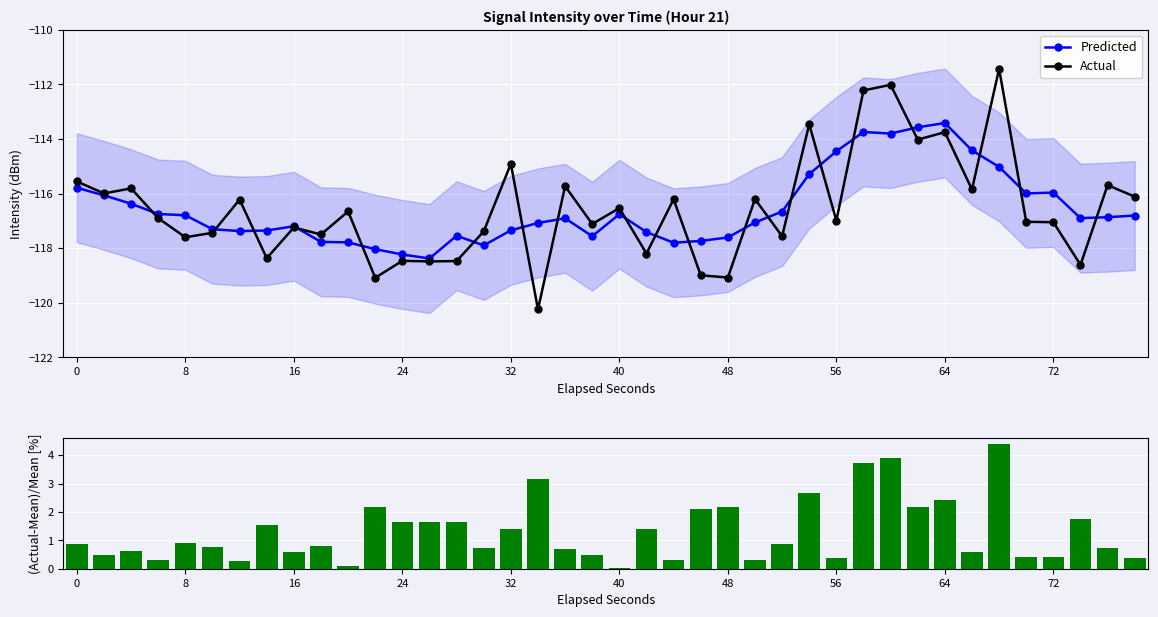

At how many categories does at least one series exceed -12?

40